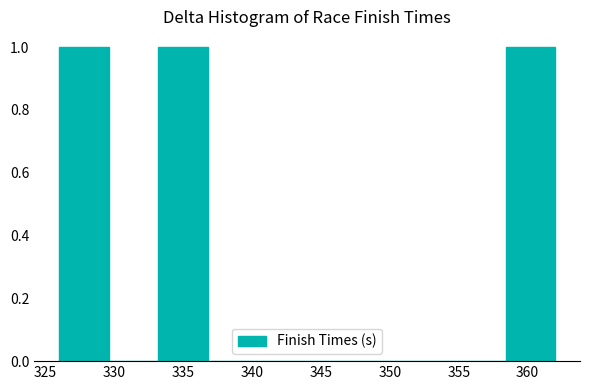

Reading left to right, transcribe this chart: for each bar, give the range it covers on the x-axis and its height. Neither the bar edges nor the heights are printed on the chart, so give them approximately, as read against the axes.

326.0 to 329.6: 1
329.6 to 333.2: 0
333.2 to 336.8: 1
336.8 to 340.4: 0
340.4 to 344.0: 0
344.0 to 347.6: 0
347.6 to 351.2: 0
351.2 to 354.8: 0
354.8 to 358.4: 0
358.4 to 362.0: 1